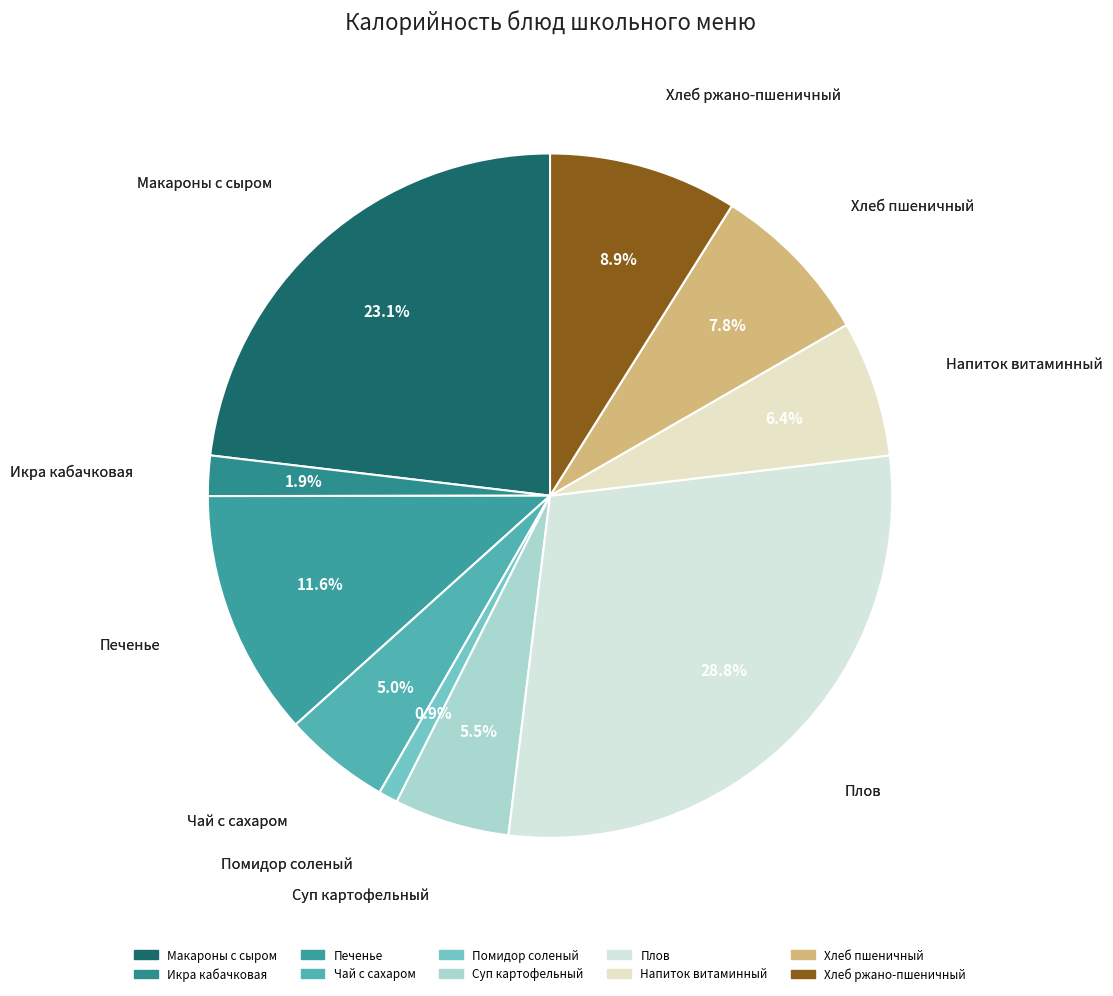

To the nearest percent, what percentage of the pie is Плов?

29%